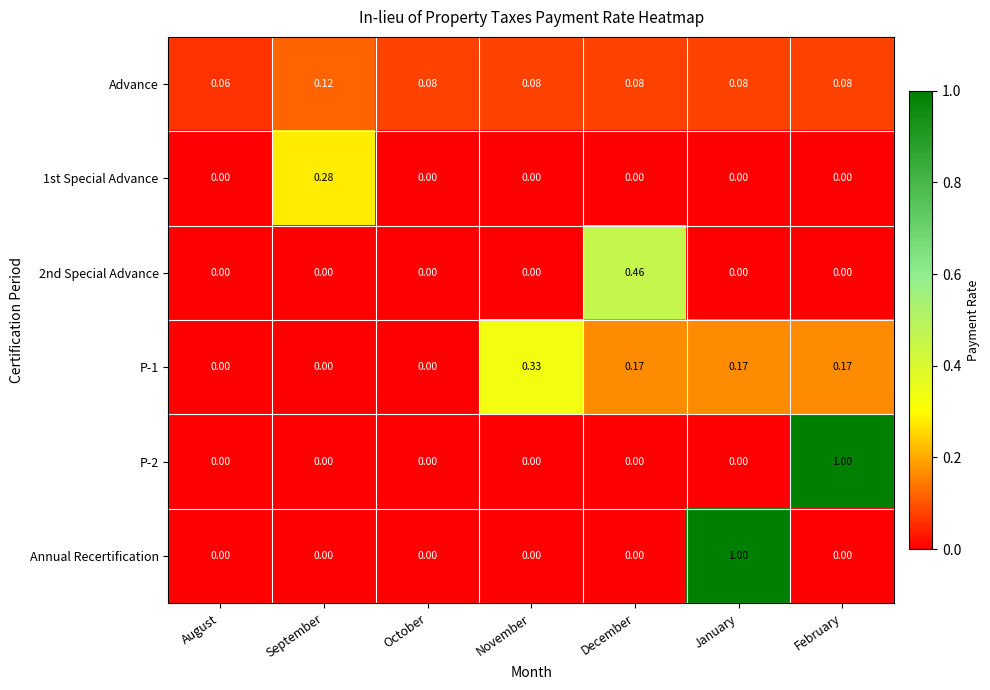

Count the number of categories in the chart.

7